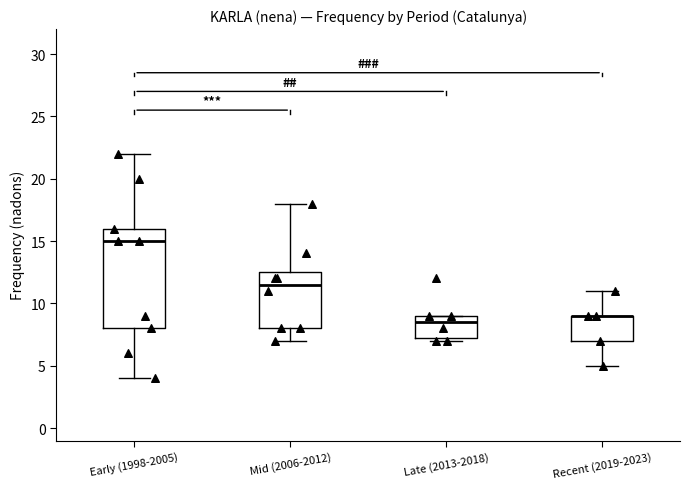

Reading left to right, transcribe this box plot: for each box, give where its median line is, the range the box spans, and where its two whiskers end, as read against the y-axis. The values are not printed on the chart, so give them approximately, as read against the axis.

Early (1998-2005): median 15.0, box 8.0 to 16.0, whiskers 4.0 to 22.0
Mid (2006-2012): median 11.5, box 8.0 to 12.5, whiskers 7.0 to 18.0
Late (2013-2018): median 8.5, box 7.5 to 9.0, whiskers 7.0 to 9.0
Recent (2019-2023): median 9.0 (drawn on the box's upper edge), box 7.0 to 9.0, whiskers 5.0 to 11.0